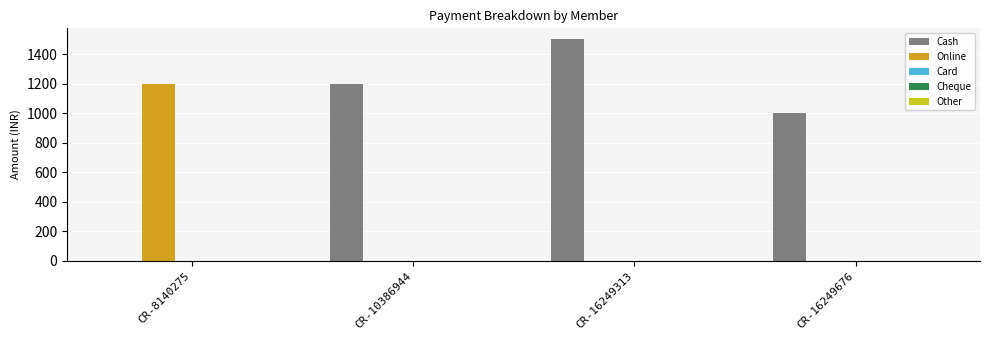

The value of Online at CR-8140275 is 1200. True or false?

True